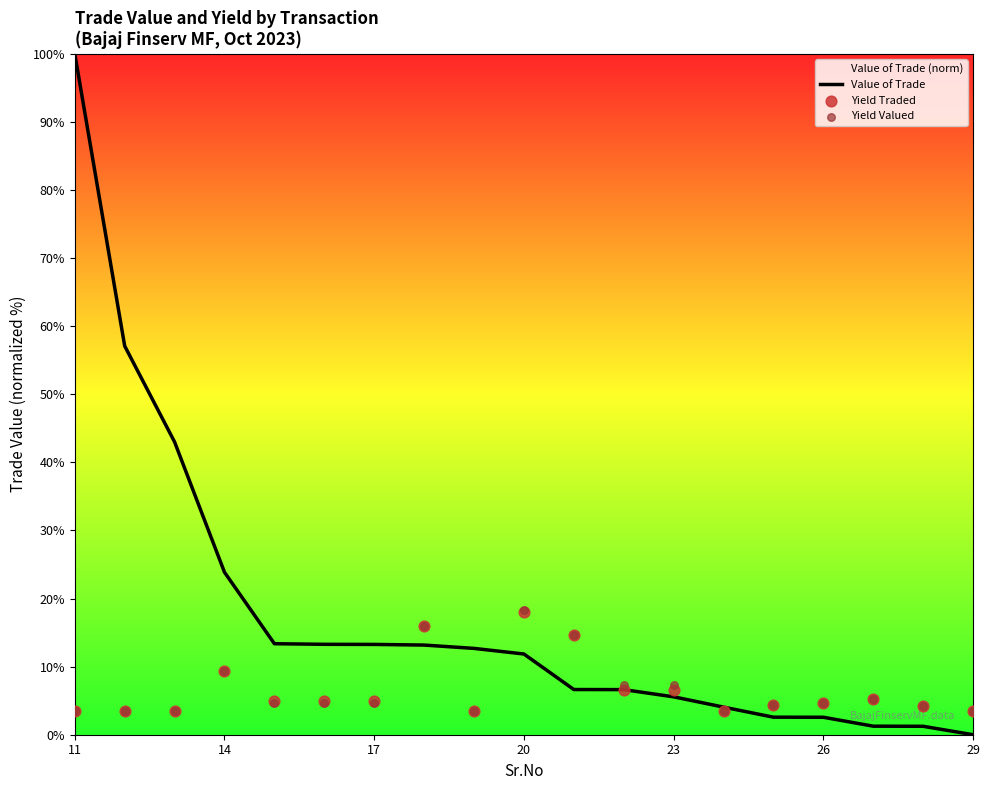

Which series contains the highest Y value?

Value of Trade